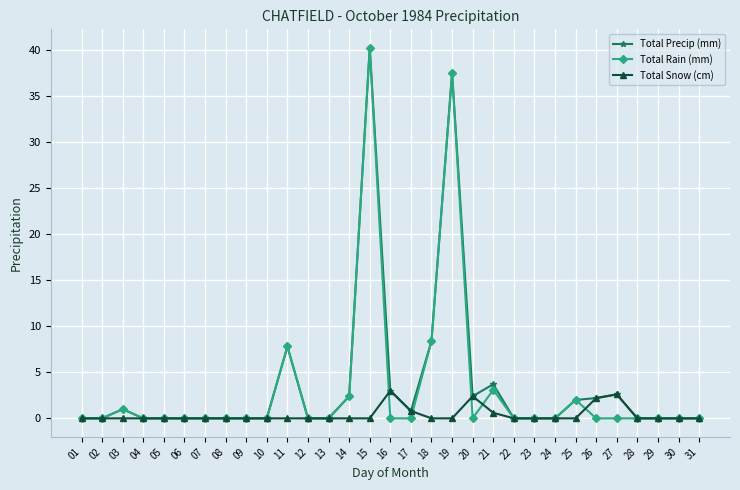

Reading left to right, list all the values displayed in this chart.

Total Precip (mm): 0.0	0.0	1.0	0.0	0.0	0.0	0.0	0.0	0.0	0.0	7.8	0.0	0.0	2.4	40.2	3.0	0.8	8.4	37.5	2.4	3.7	0.0	0.0	0.0	2.0	2.2	2.6	0.0	0.0	0.0	0.0
Total Rain (mm): 0.0	0.0	1.0	0.0	0.0	0.0	0.0	0.0	0.0	0.0	7.8	0.0	0.0	2.4	40.2	0.0	0.0	8.4	37.5	0.0	3.1	0.0	0.0	0.0	2.0	0.0	0.0	0.0	0.0	0.0	0.0
Total Snow (cm): 0.0	0.0	0.0	0.0	0.0	0.0	0.0	0.0	0.0	0.0	0.0	0.0	0.0	0.0	0.0	3.0	0.8	0.0	0.0	2.4	0.6	0.0	0.0	0.0	0.0	2.2	2.6	0.0	0.0	0.0	0.0